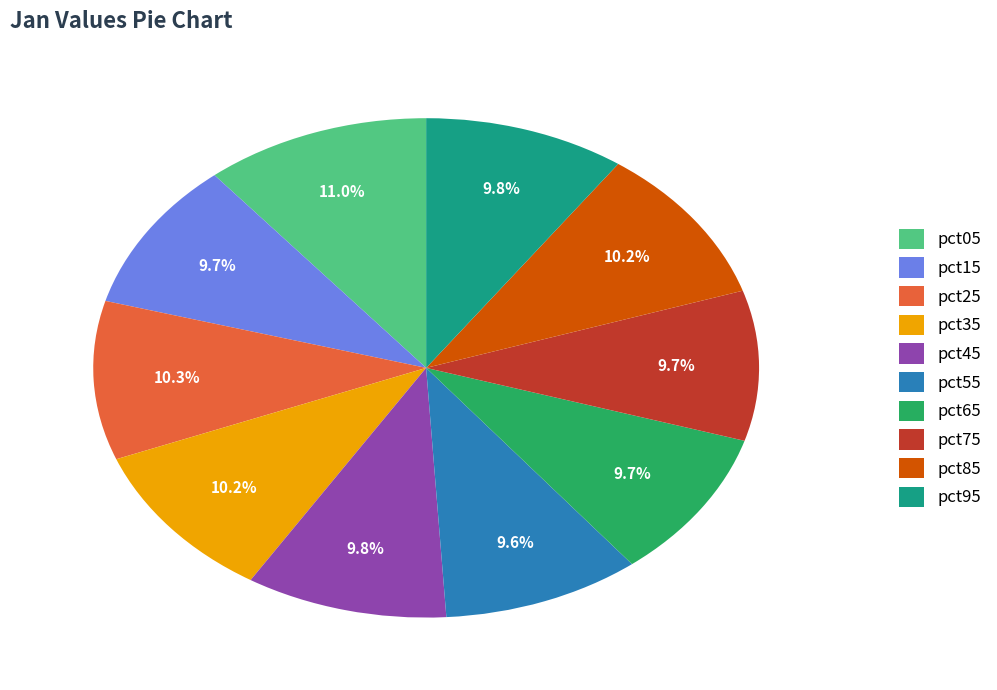

To the nearest percent, what percentage of the pie is pct65?

10%